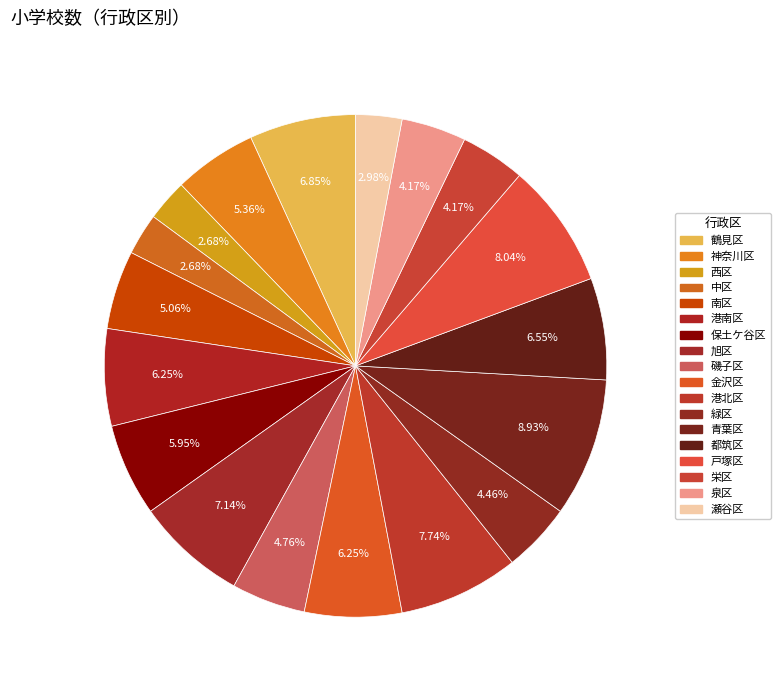

What is the change in value from 鶴見区 to 西区?

-14